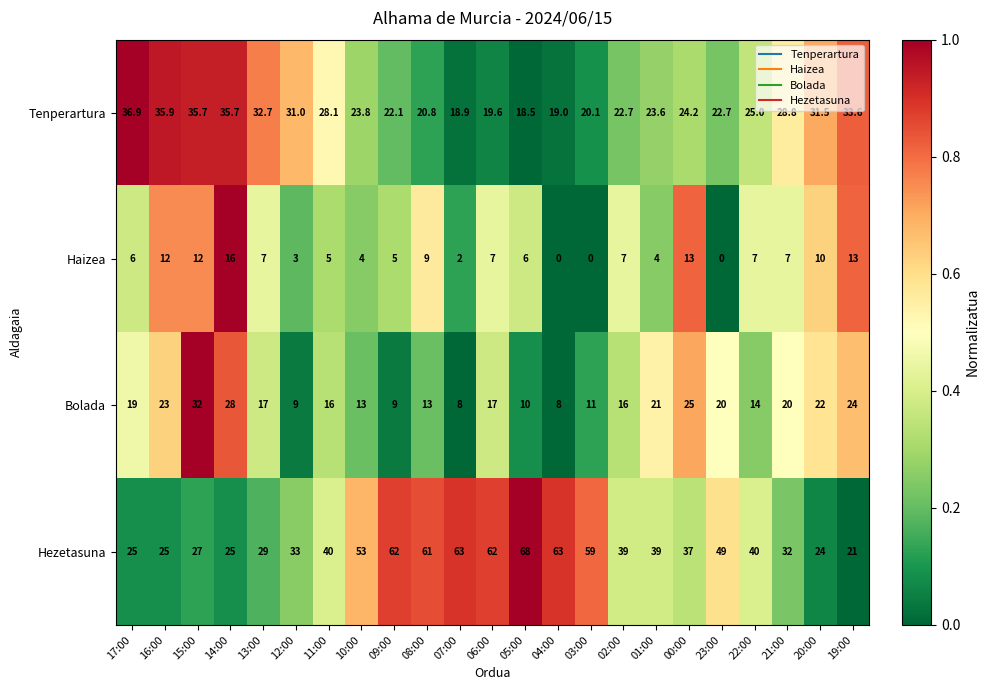

At 22:00, list the series in order from largest to smallest.

Hezetasuna, Tenperartura, Bolada, Haizea